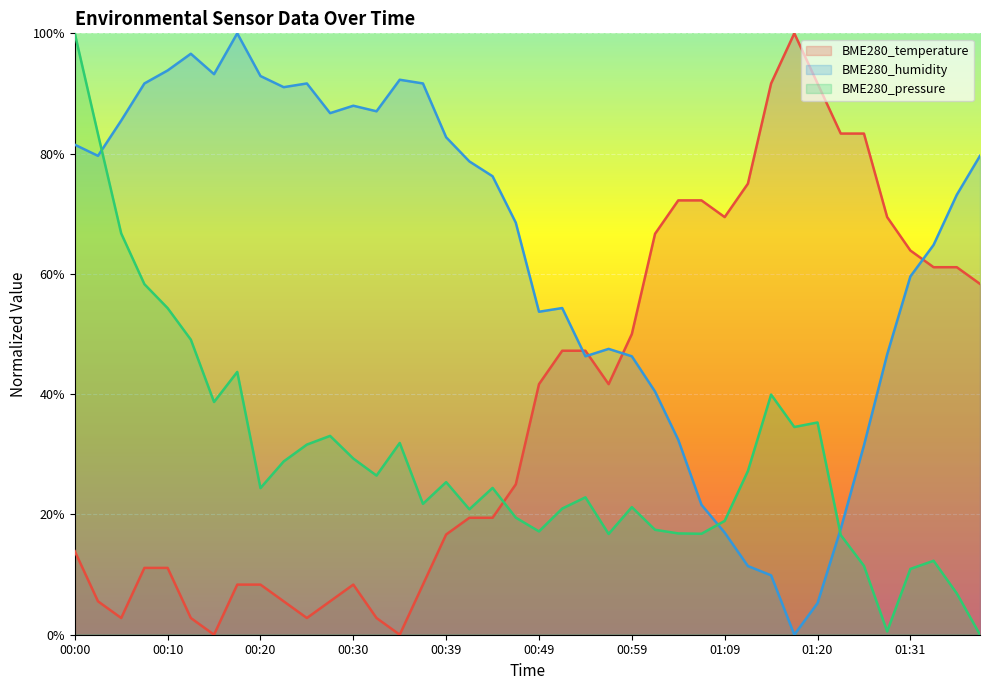

What is the sum of the BME280_temperature values at 01:02 and 00:30?

75.0